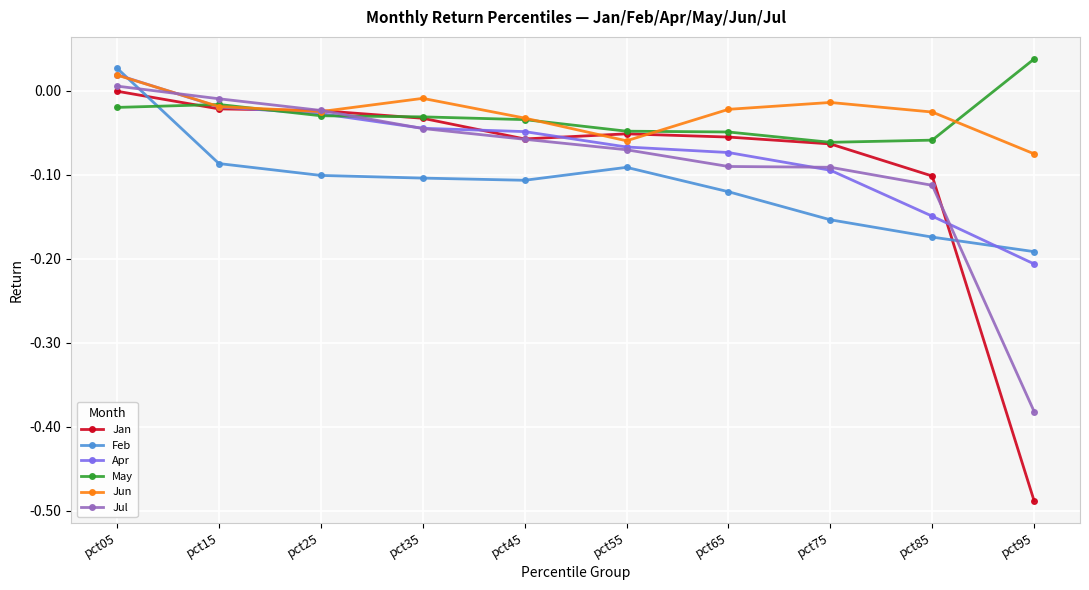

At which category does the chart reach its minimum across all series?

pct95